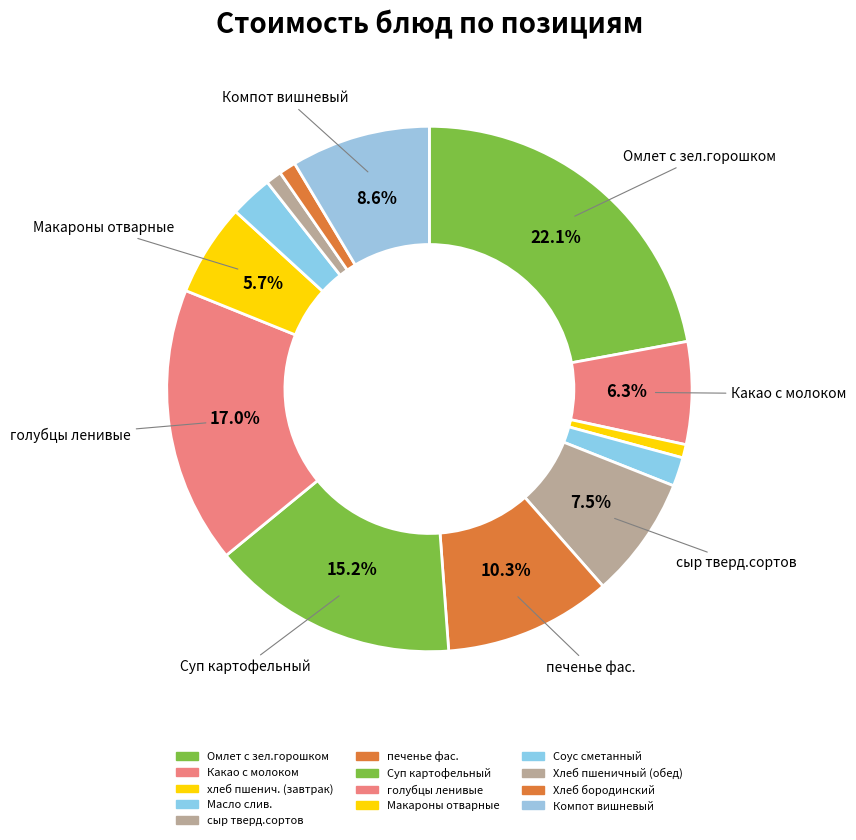

Which category has the smallest portion of the pie?

хлеб пшенич.